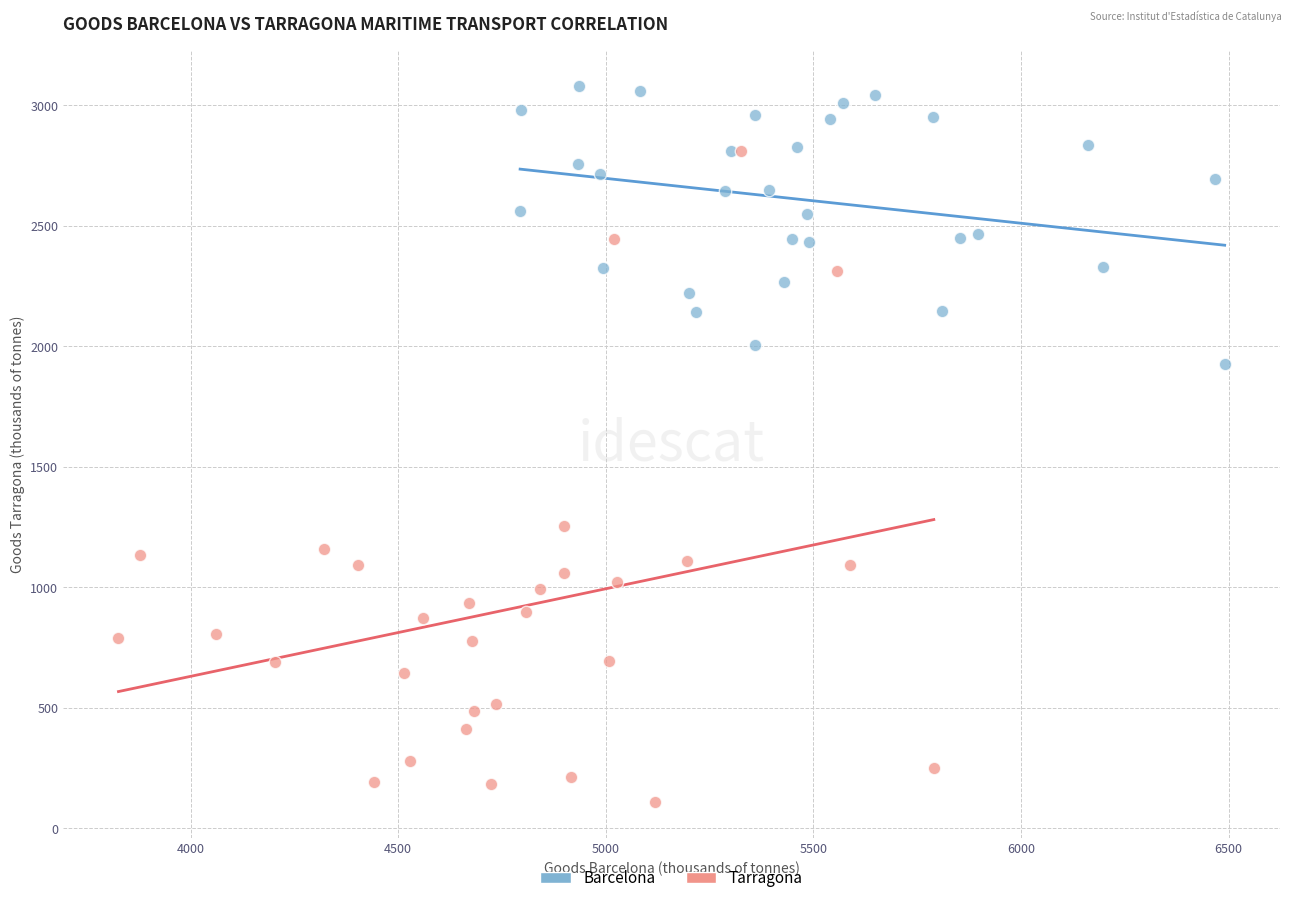

Which series contains the lowest Y value?

Tarragona